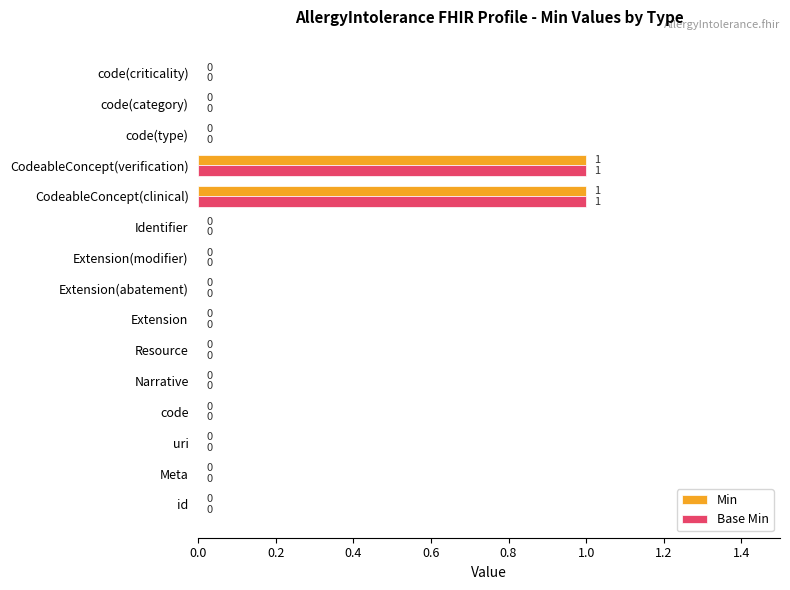

Count the Base Min values in the range 0 to 1.

15